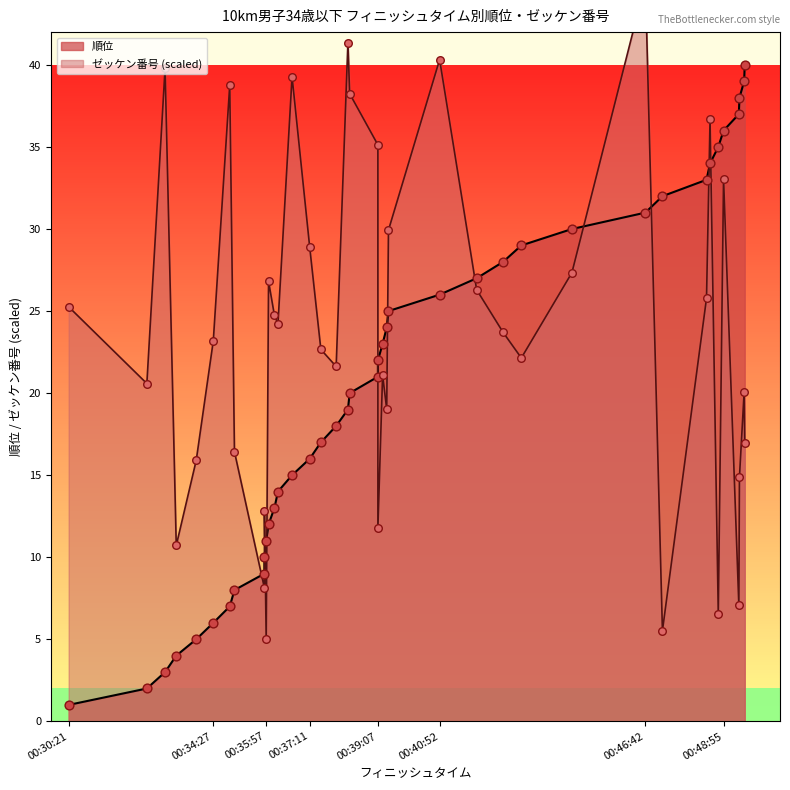

Which series has the largest total across all categories?

ゼッケン番号